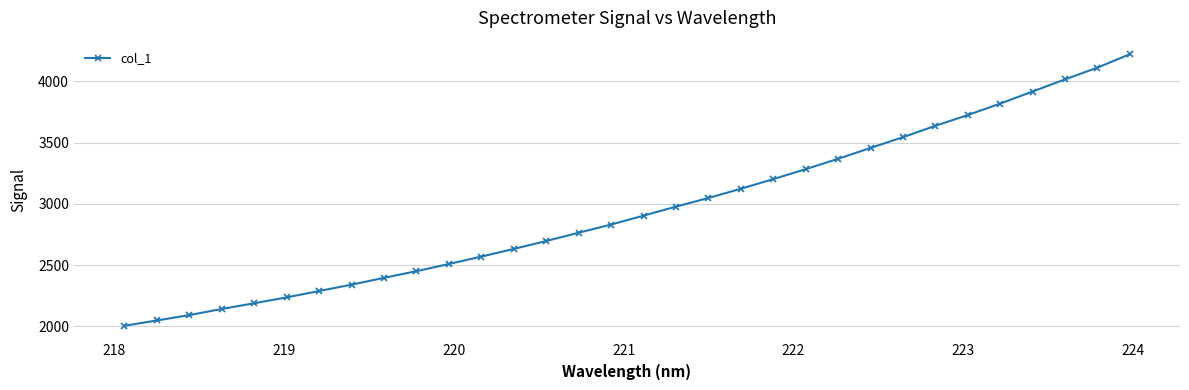

What is the value of the 26th point from the left?

3636.2